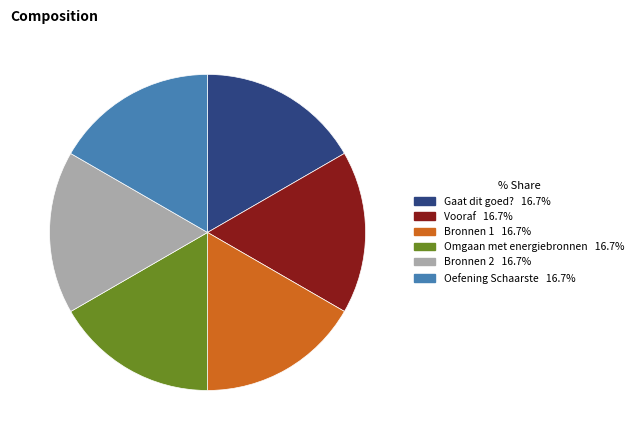

How many segments does this pie chart have?

6